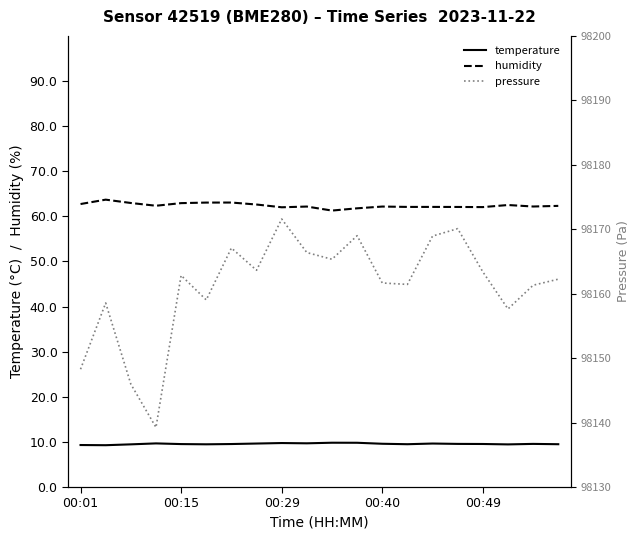

What position from the right is 10?

10